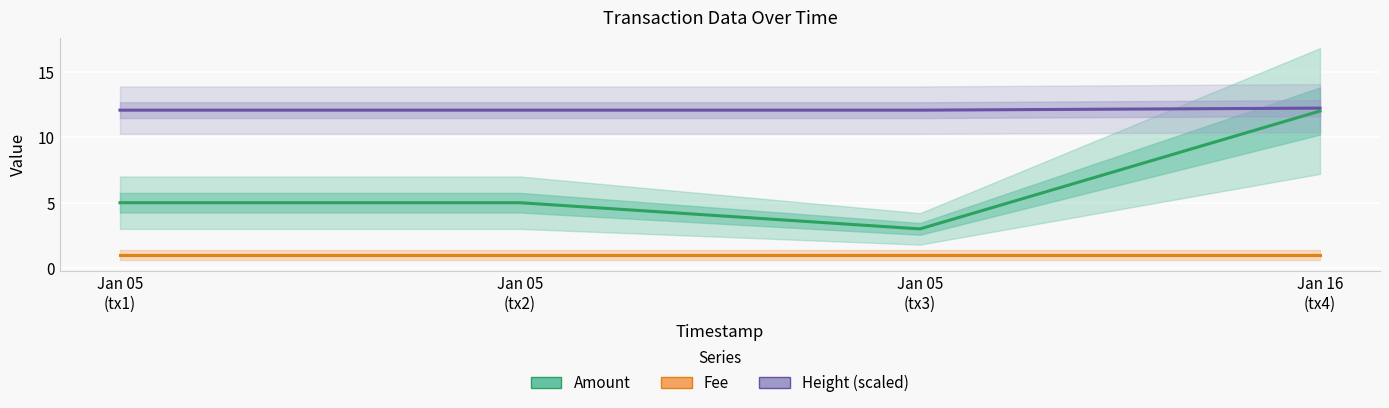

Which series changed the most between Jan 05
(tx1) and Jan 05
(tx2)?

Amount